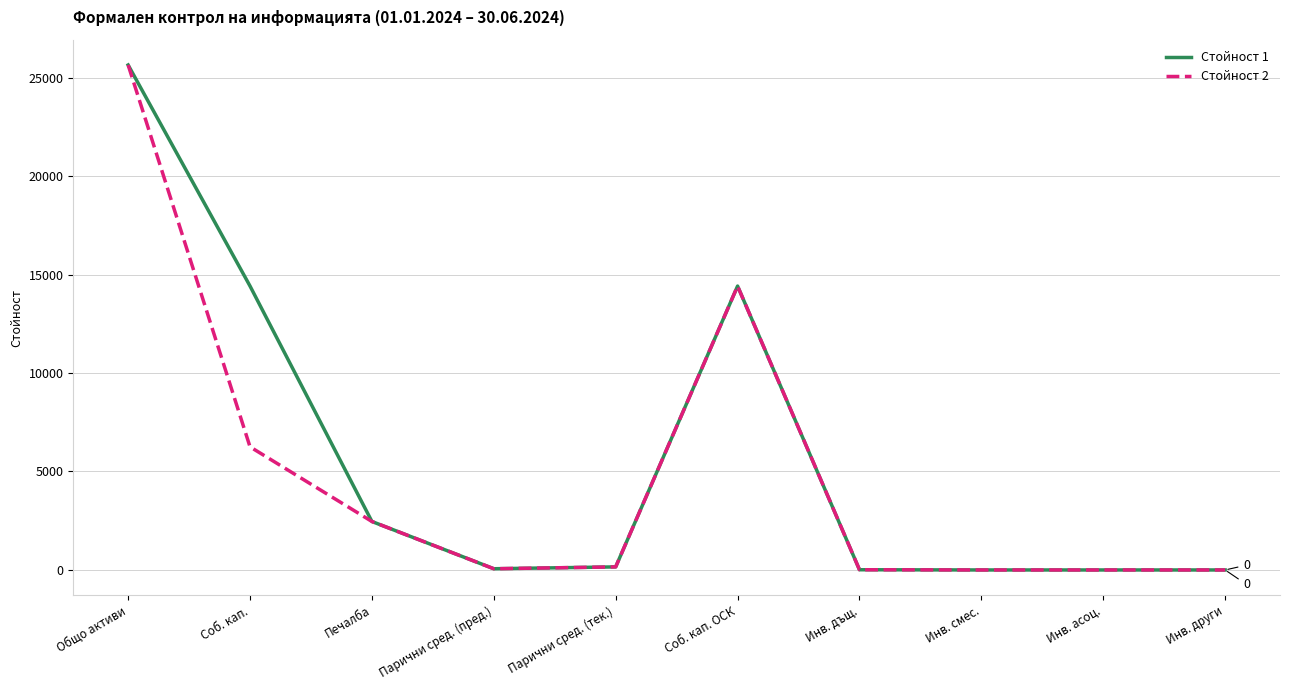

Is the value of Стойност 1 at Соб. кап. ОСК greater than the value of Стойност 2 at Инв. асоц.?

Yes